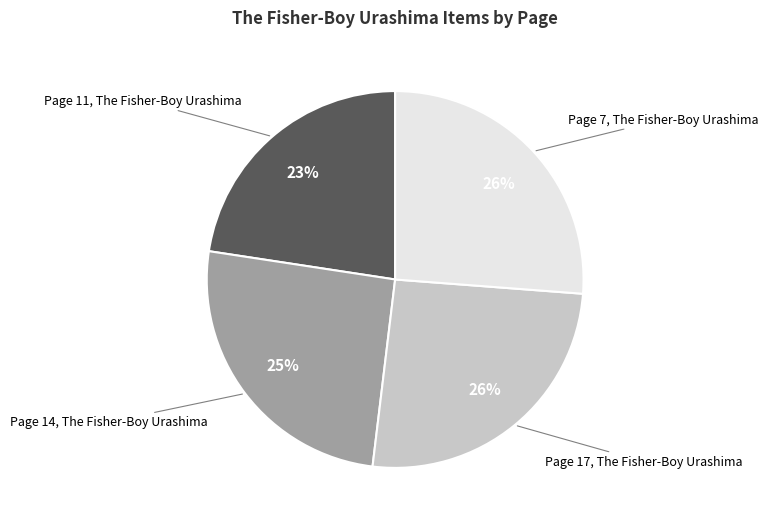

Does any single category account for the majority?

No